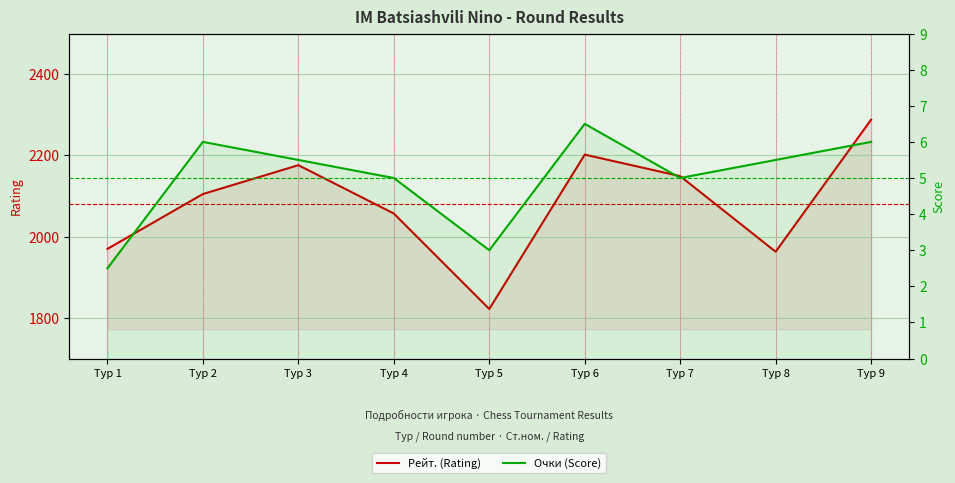

How many Очки (Score) values are between 5 and 6?

6